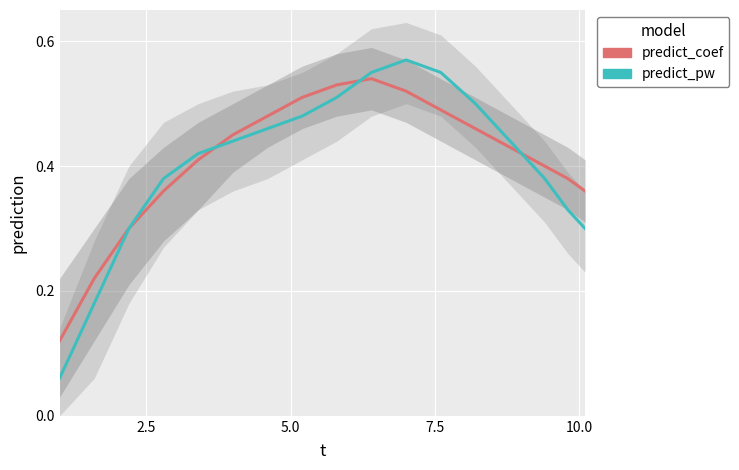

List the series in order of their peak value, lowest first.

predict_coef, predict_pw